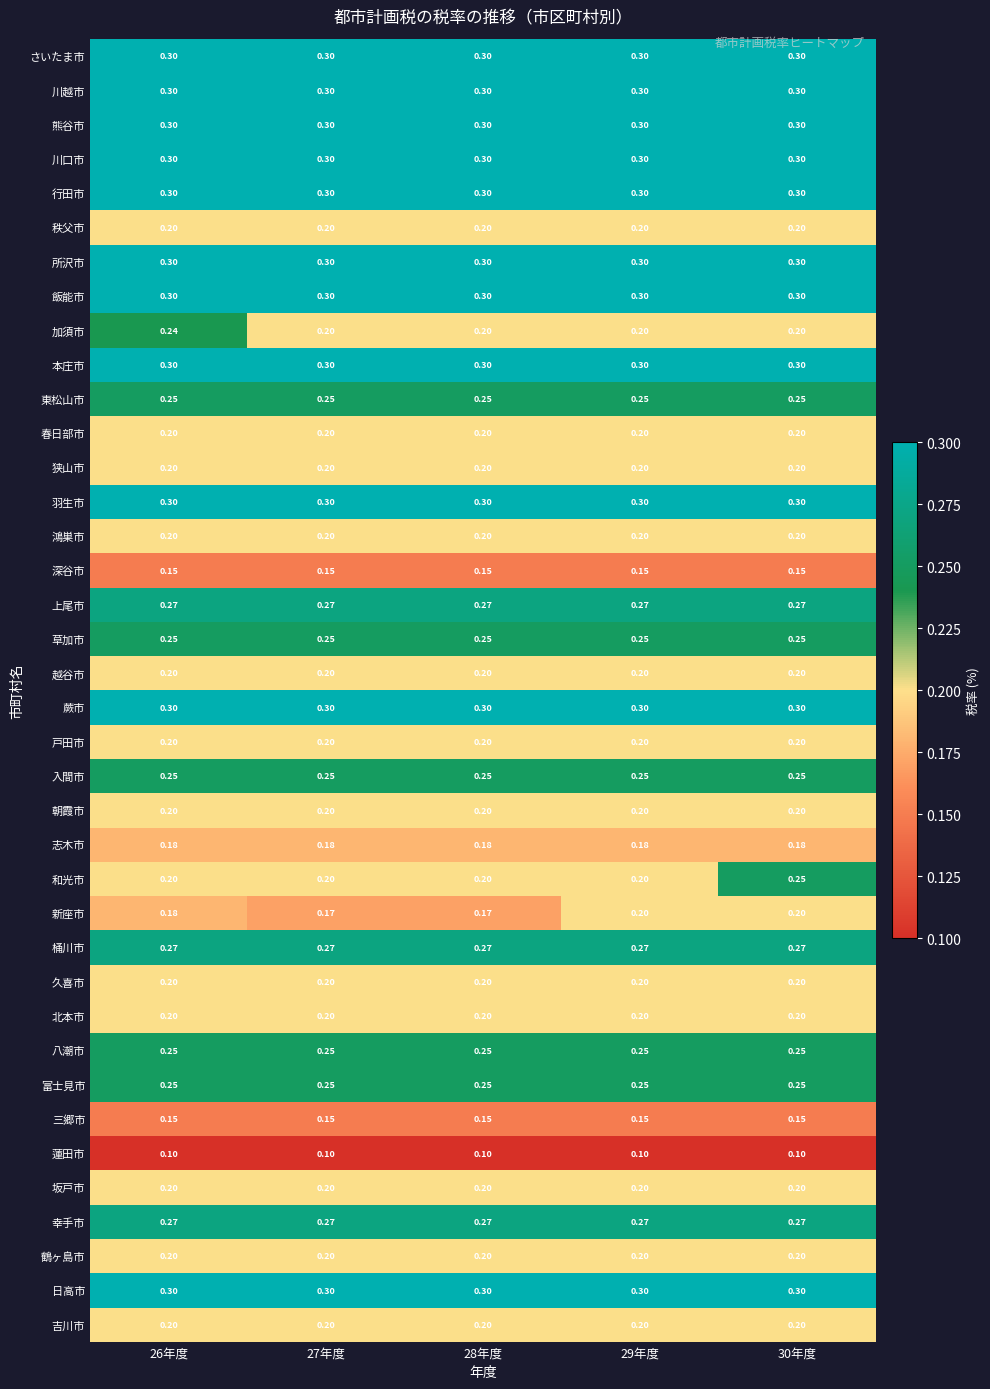

Is the value of 所沢市 at 27年度 greater than the value of 吉川市 at 29年度?

Yes